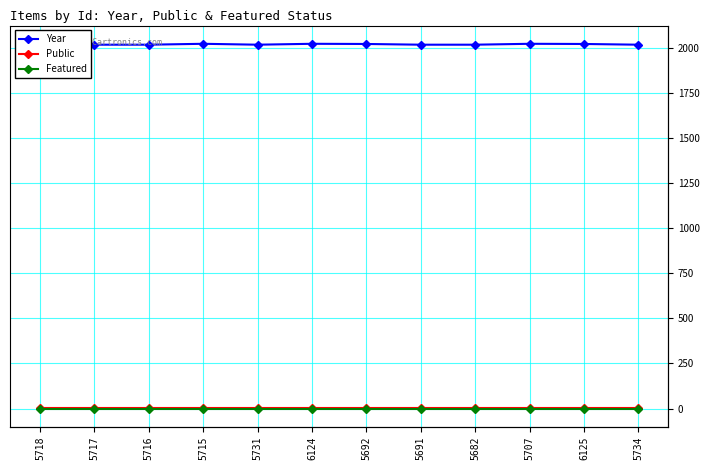

What is the value of the Year point at the 5th from the left?

2016